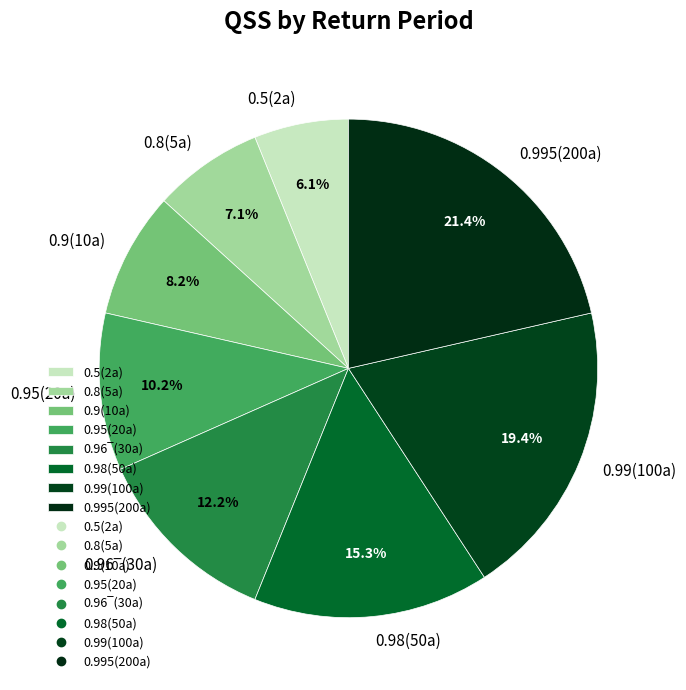

How many slices are in this pie chart?

8